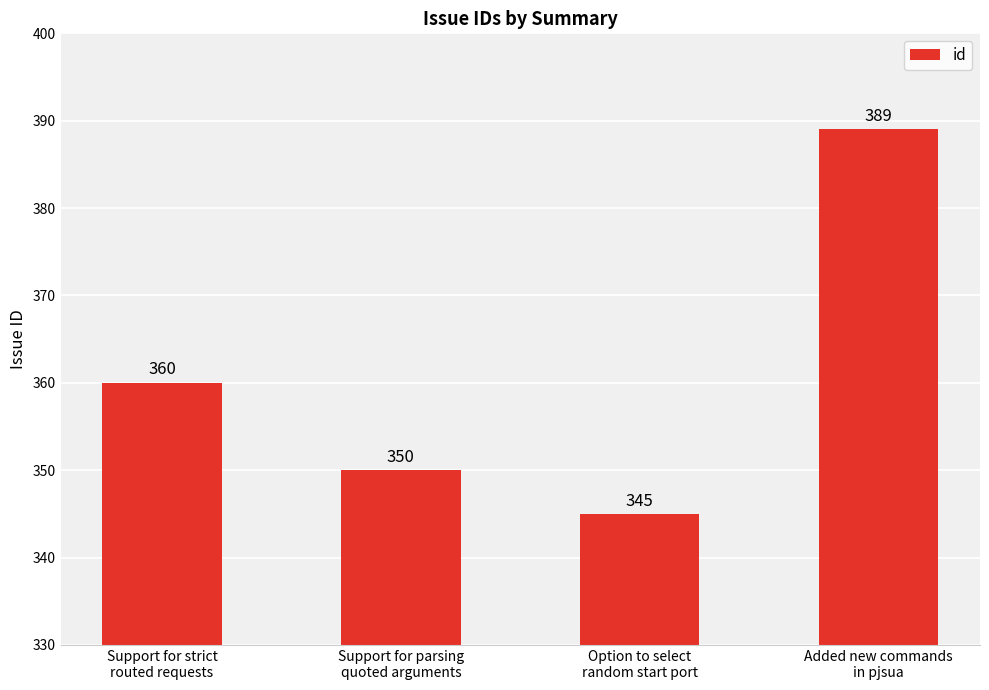

List the labels in order of value, largest first.

Added new commands
in pjsua, Support for strict
routed requests, Support for parsing
quoted arguments, Option to select
random start port